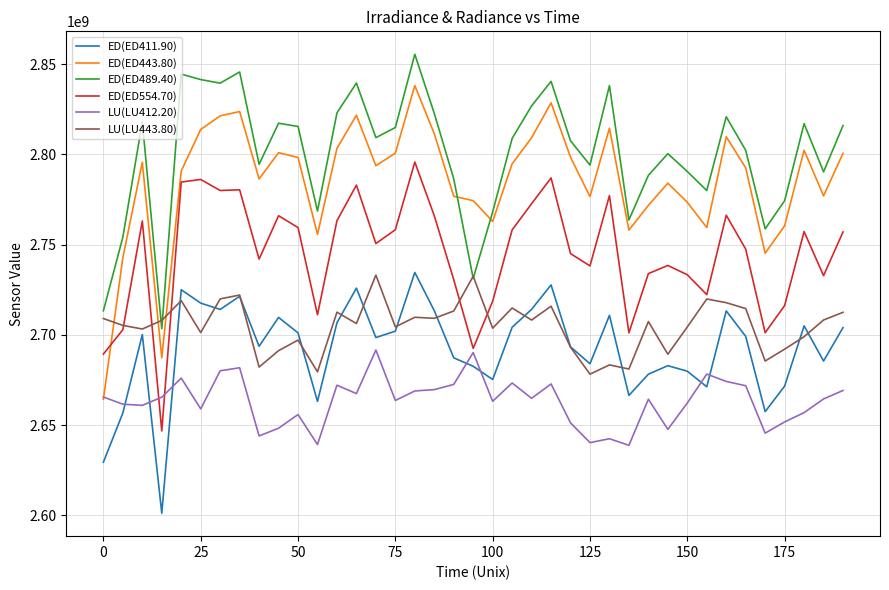

Which series has the largest range (max minus min)?

ED(ED443.80)